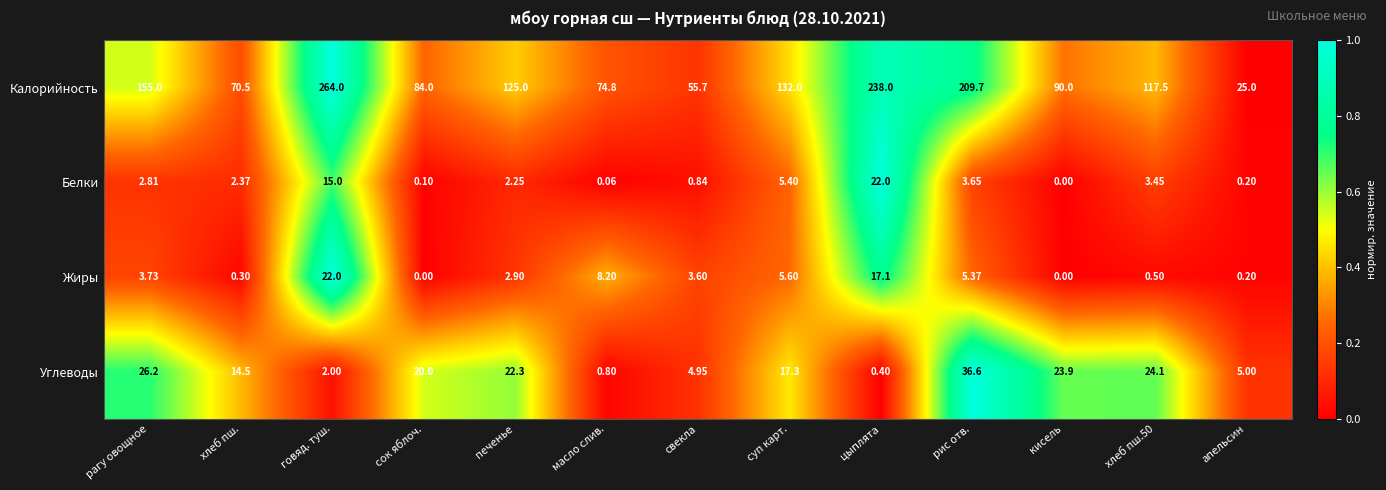

Which series has the largest range (max minus min)?

Калорийность